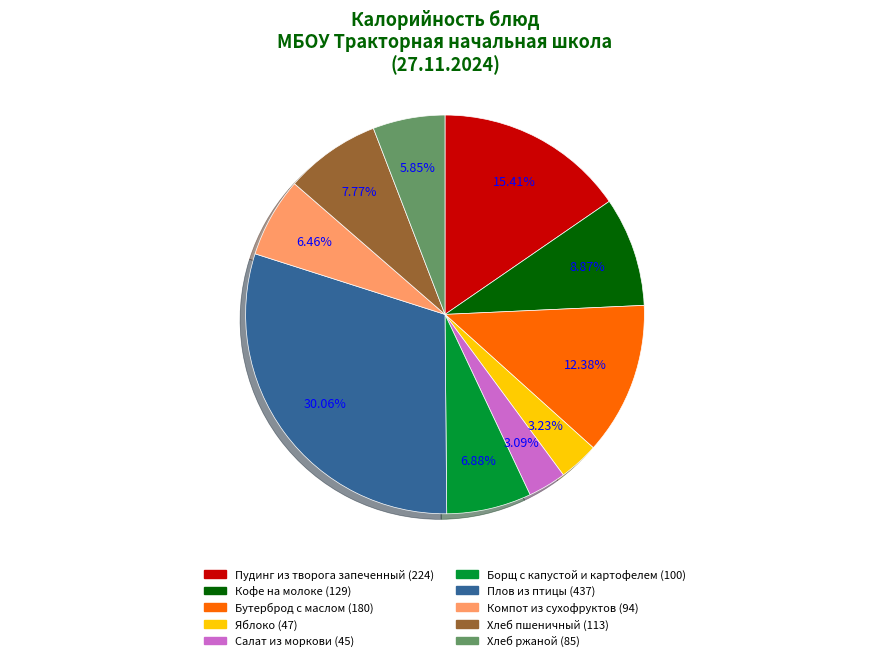

True or false: Салат из моркови accounts for 3% of the total.

True